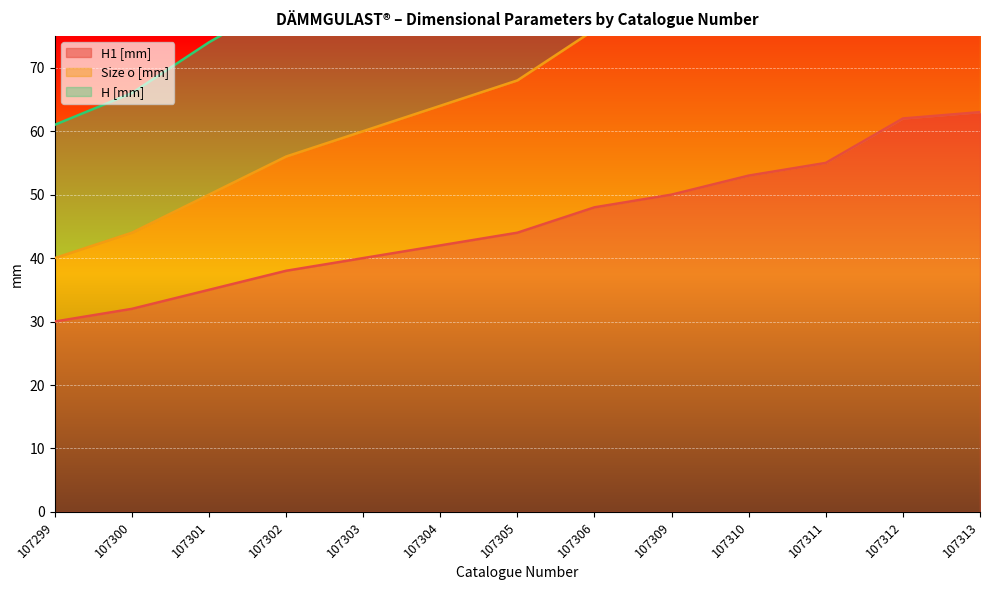

Reading right to left, list all the values displayed in this chart.

H1 [mm]: 63	62	55	53	50	48	44	42	40	38	35	32	30
Size o [mm]: 106	104	90	86	80	76	68	64	60	56	50	44	40
H [mm]: 144	141	124	119	111	106	96	91	86	81	74	66	61